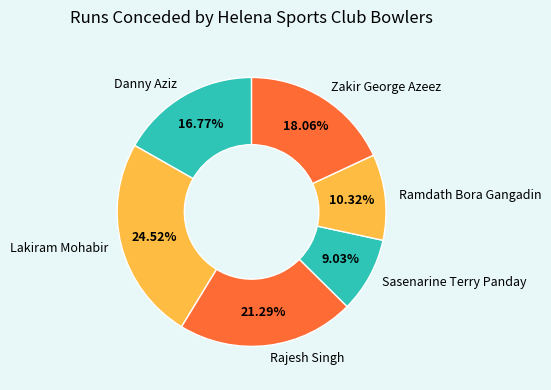

How many slices are in this pie chart?

6